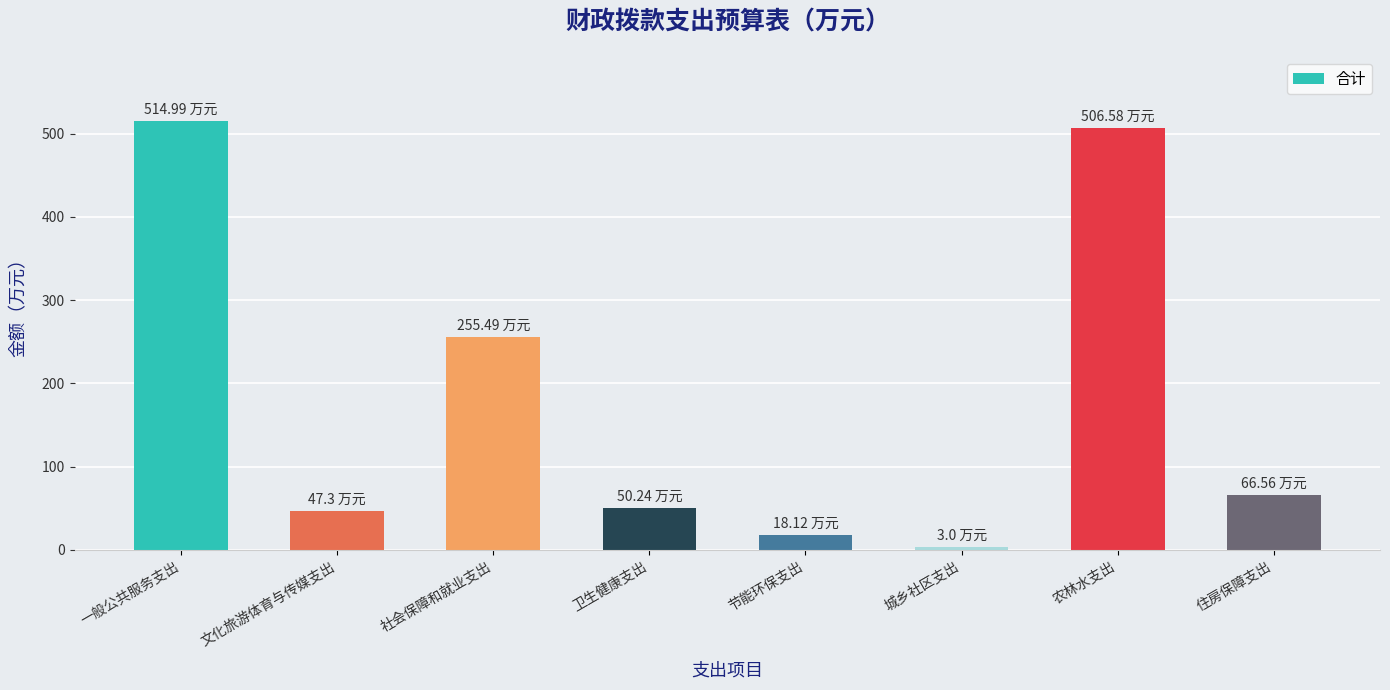

What is the maximum value shown in the chart?

515.0